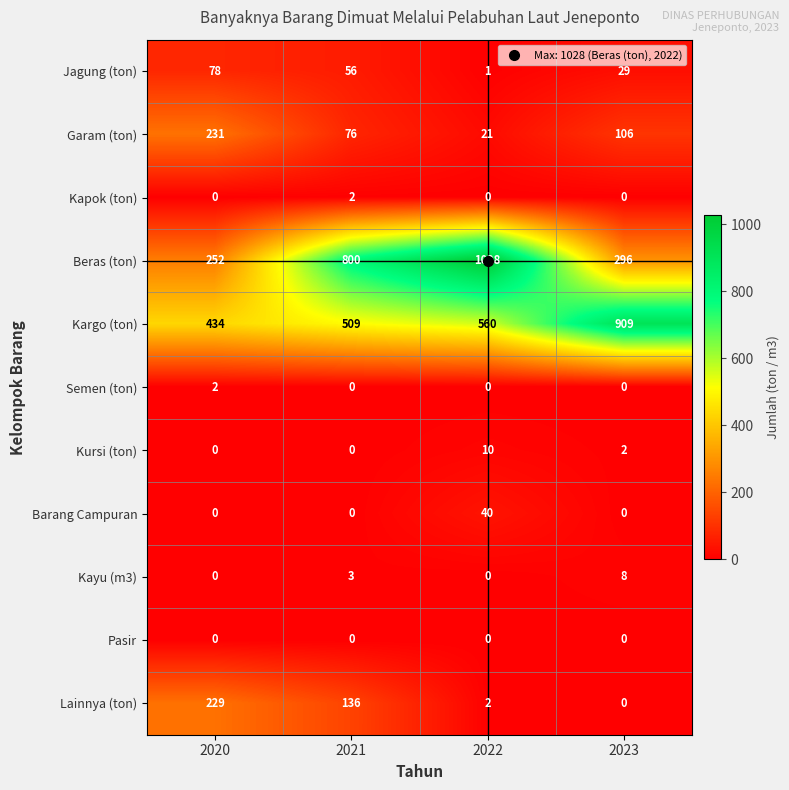

Which series has the largest total across all categories?

Kargo (ton)